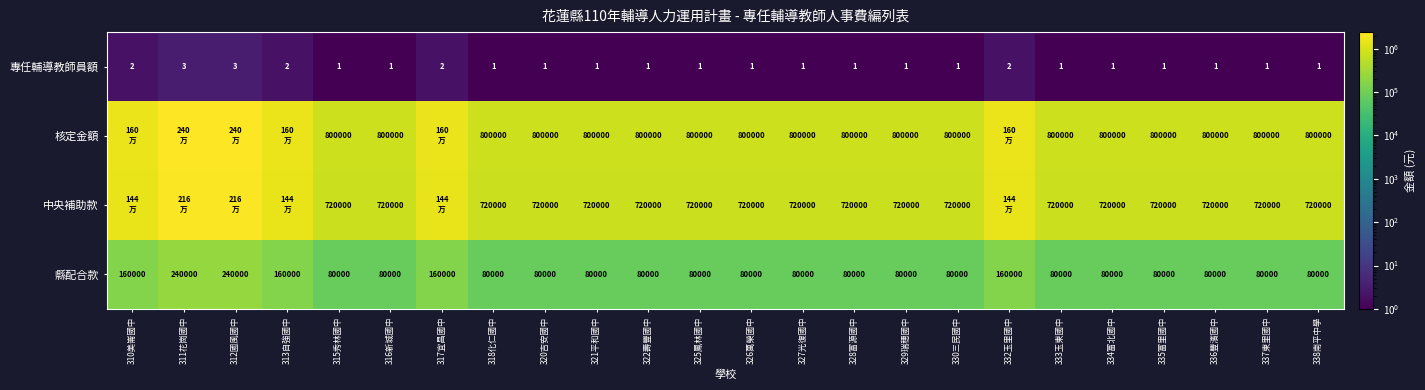

What is the sum of the 縣配合款 values at 313自強國中 and 320吉安國中?

240000